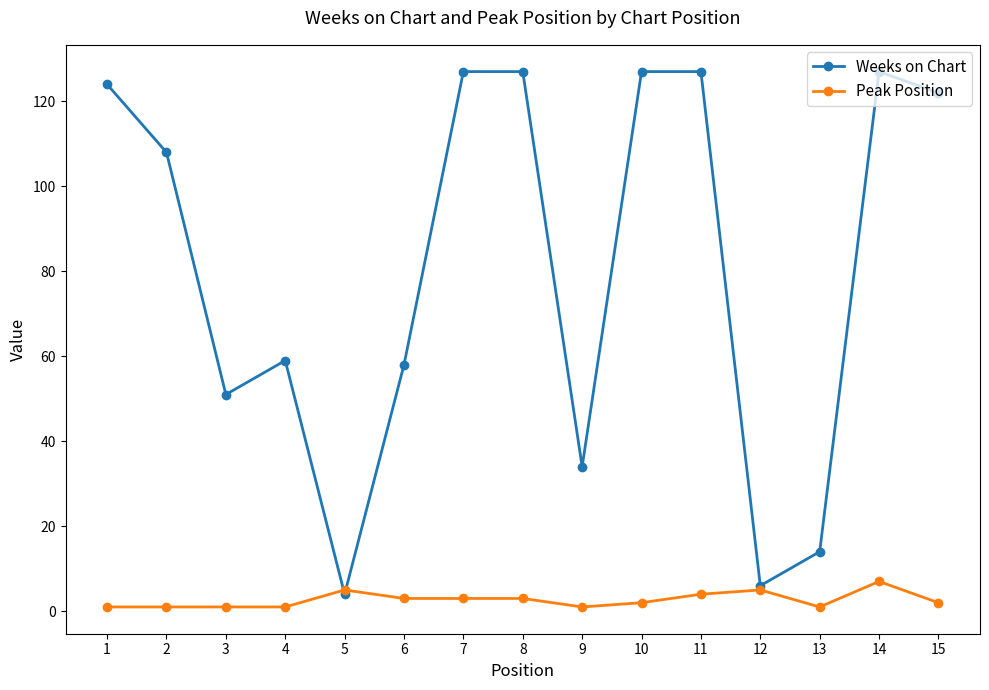

At which label does Weeks on Chart first exceed 108?

1